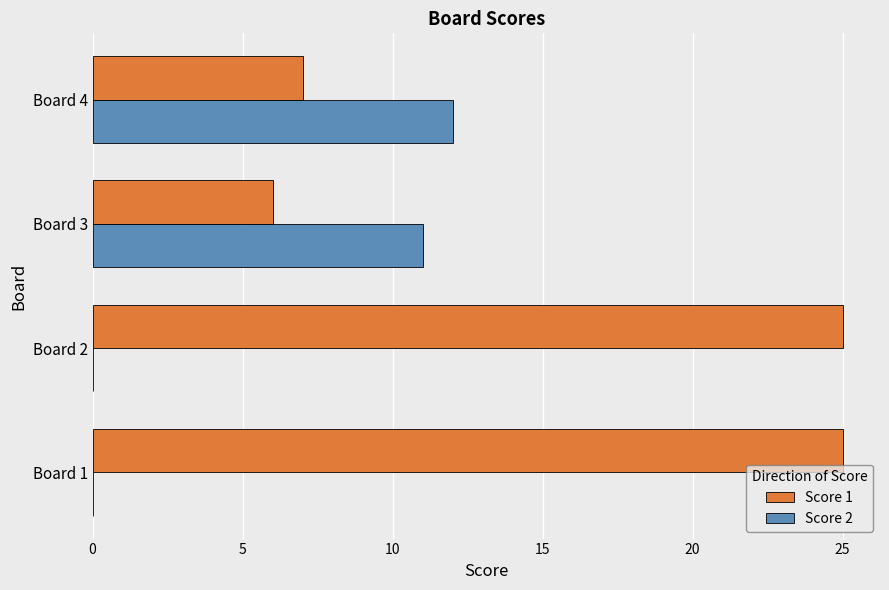

What is the sum of the Score 1 values at Board 2 and Board 1?

50